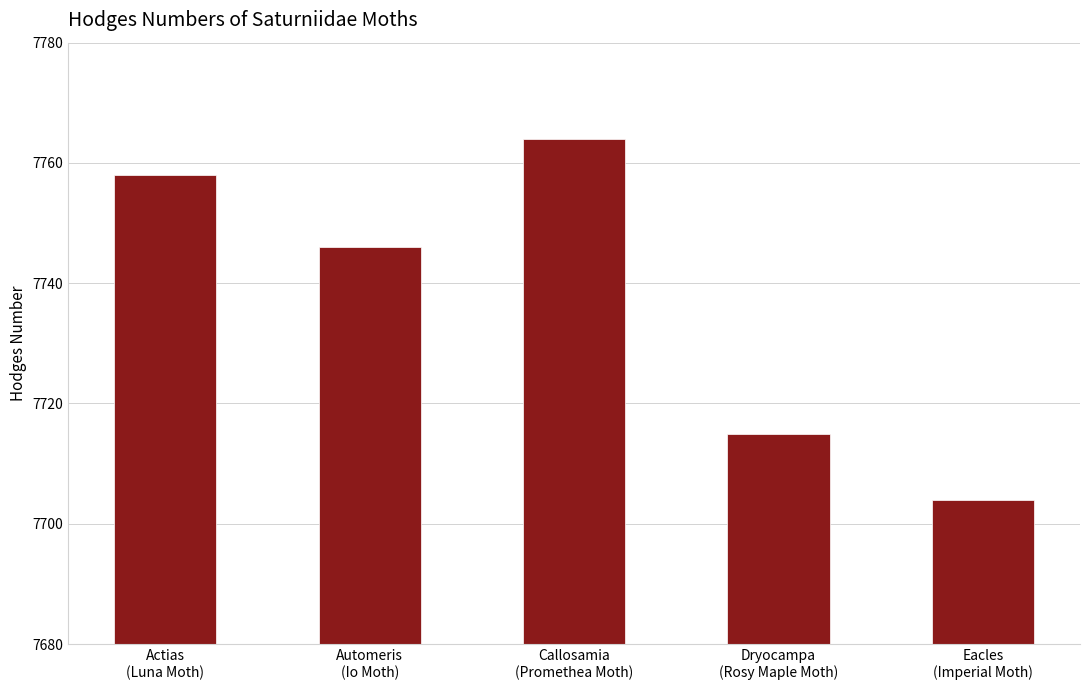

Approximately how many times larger is the value at Automeris
(Io Moth) compared to Callosamia
(Promethea Moth)?

1.0